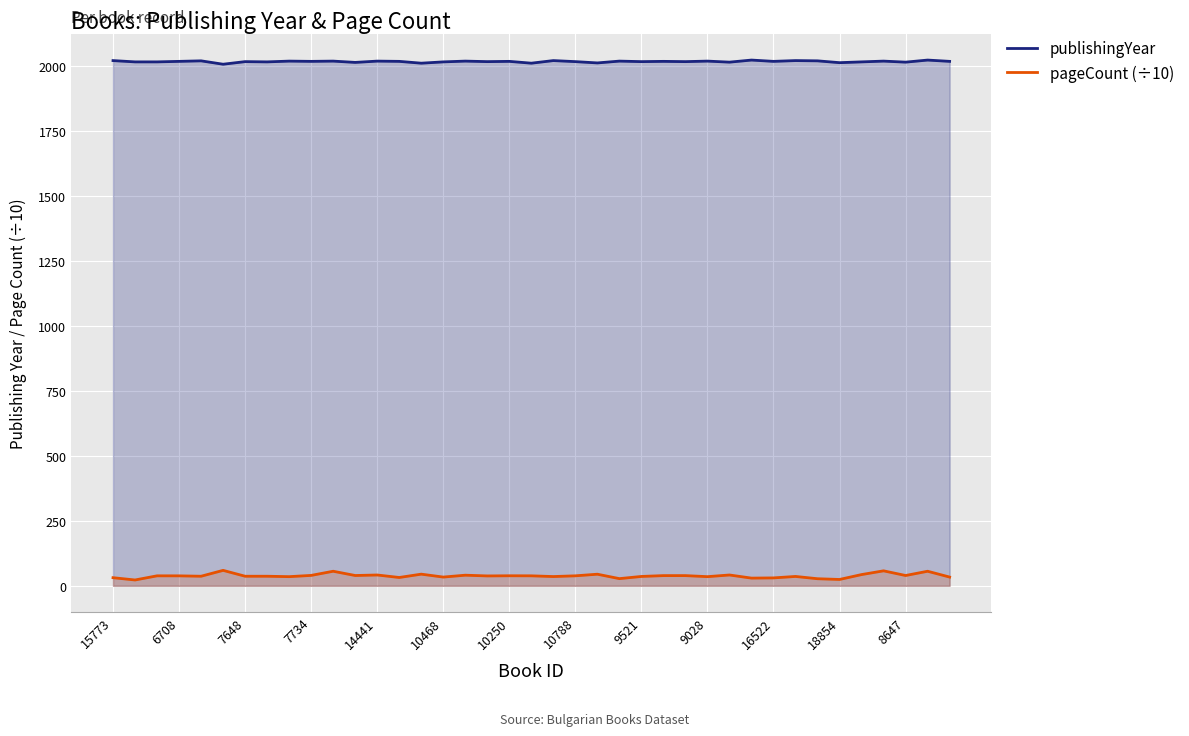

What is the maximum value shown in the chart?

2023.0